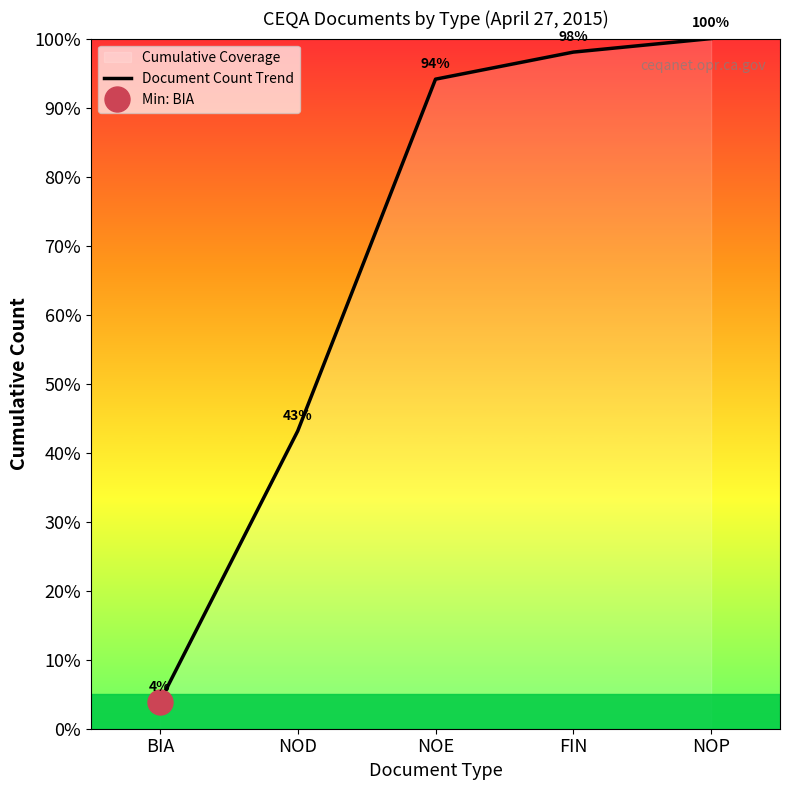

Rank the categories by value from lowest to highest.

BIA, NOD, NOE, FIN, NOP